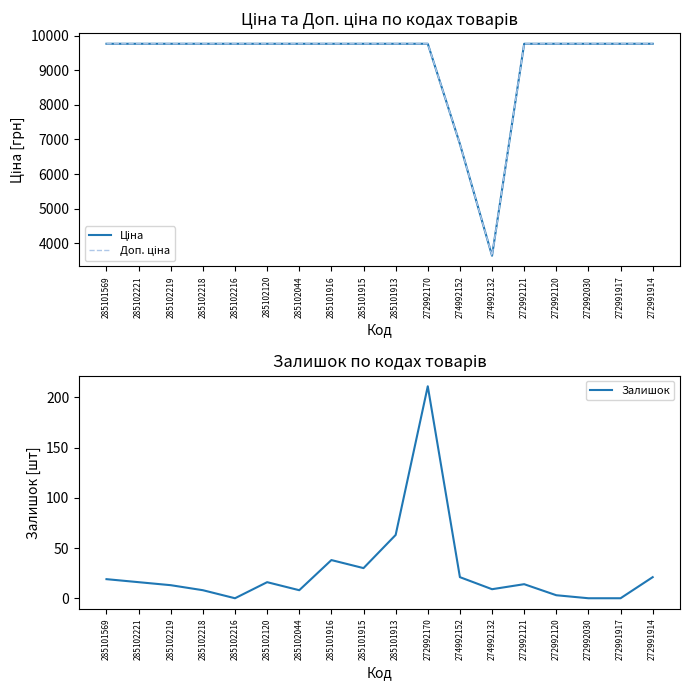

What is the minimum value for Ціна?

3640.8